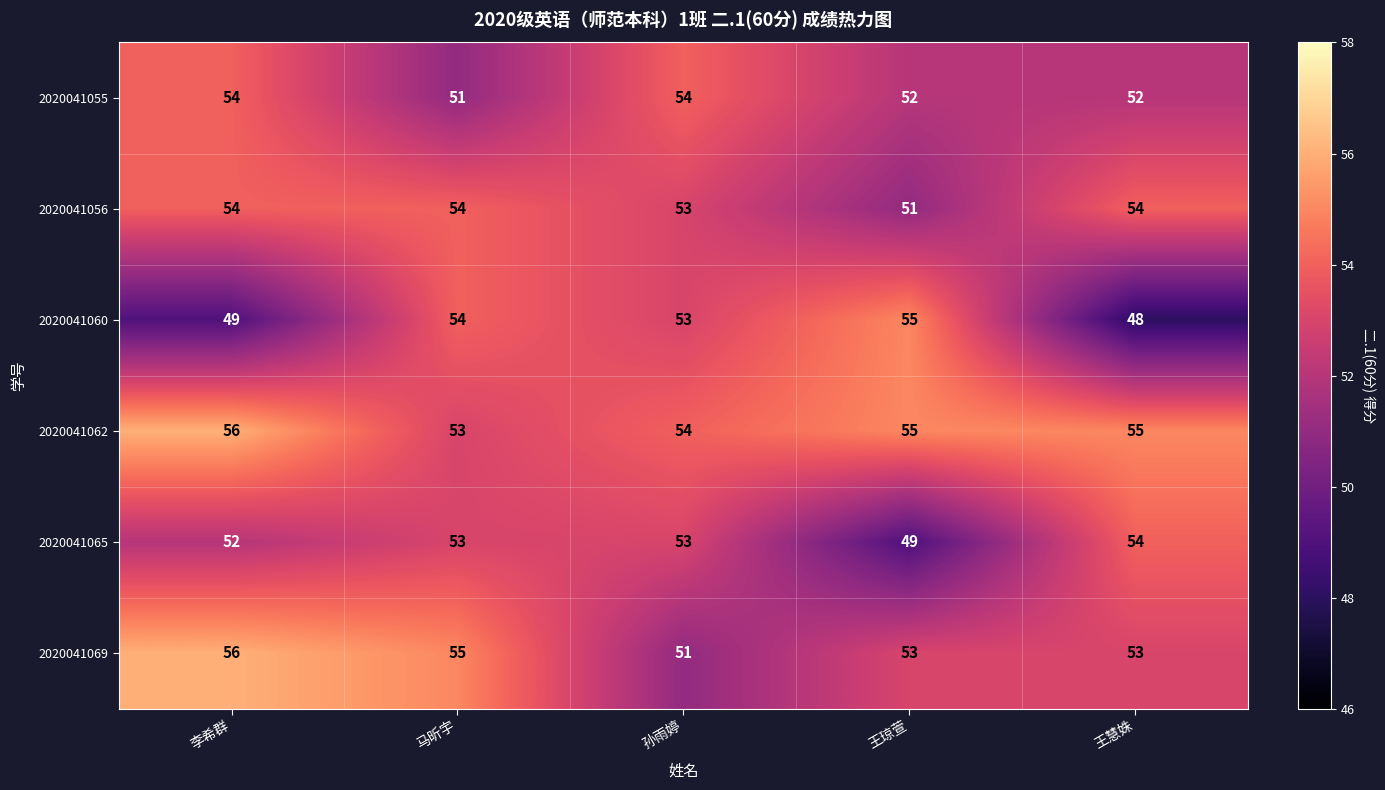

What is the total value across all series at 王慧姝?

316